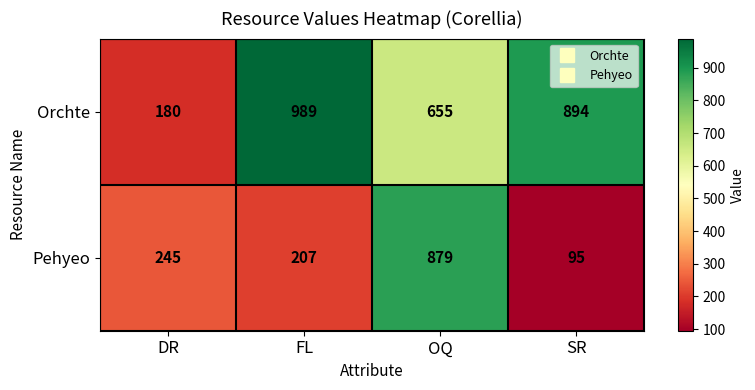

What is the spread (max minus min) of values at DR?

65